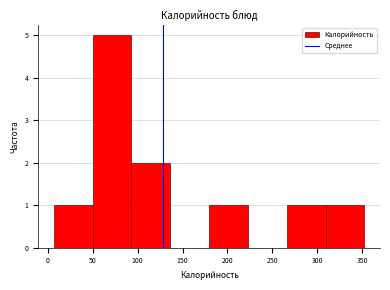

Which range on the x-axis has the tallest bar?

50 to 95